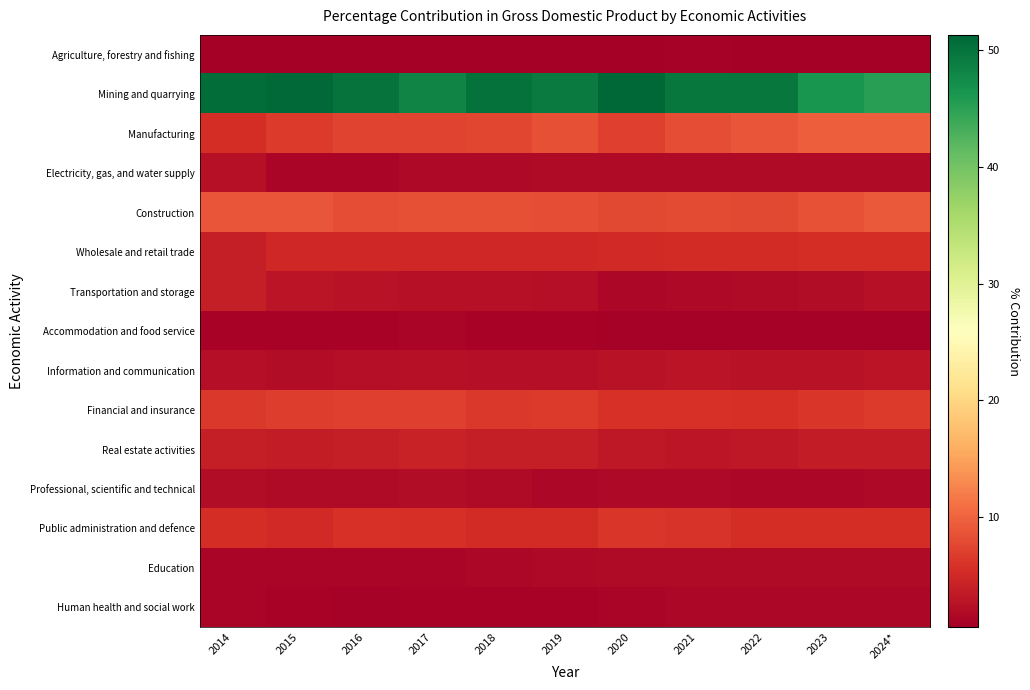

Which has a higher value, 2016 or 2021?

2021